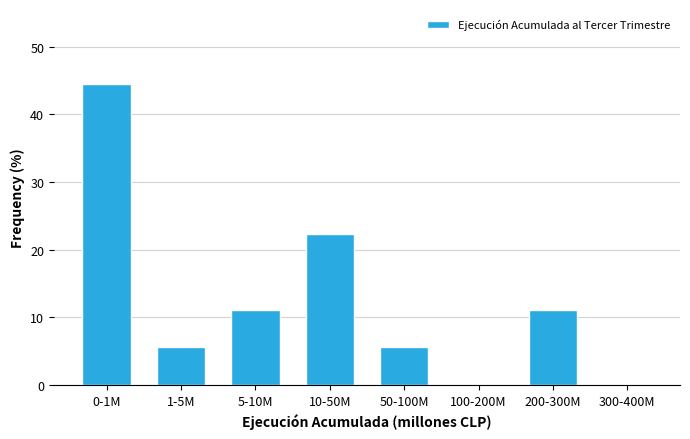

Reading left to right, list all the values displayed in this chart.

0-1M=44.4	1-5M=5.6	5-10M=11.1	10-50M=22.2	50-100M=5.6	100-200M=0.0	200-300M=11.1	300-400M=0.0